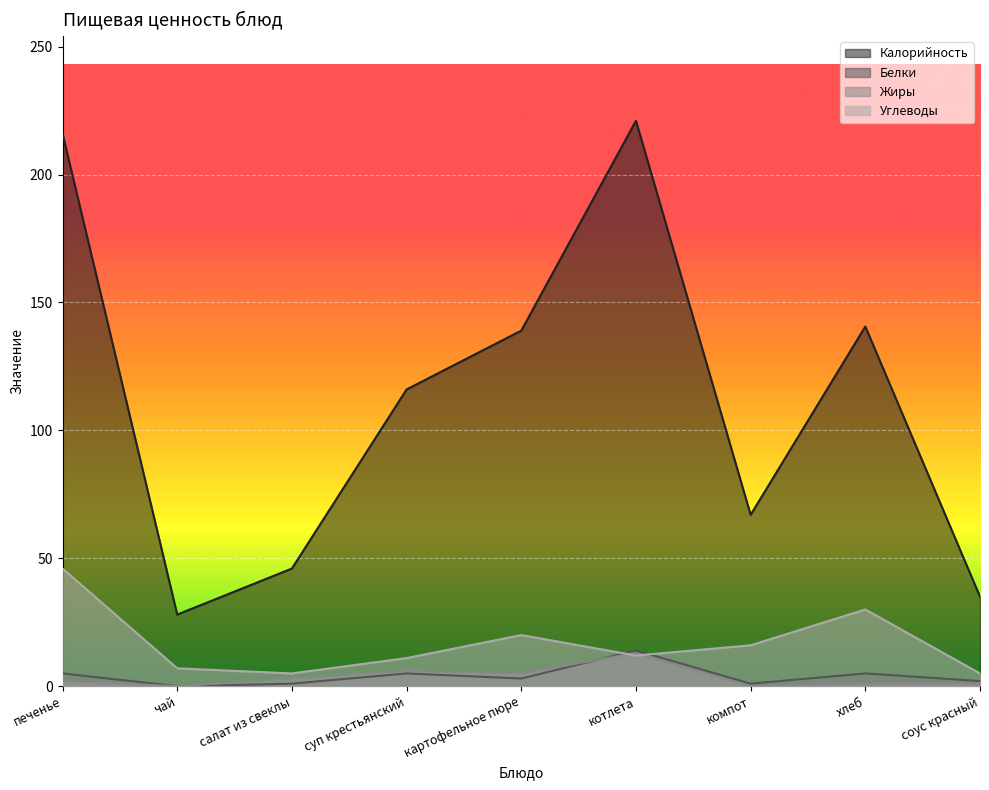

What is the difference between the maximum and second lowest values in the Жиры series?

13.0